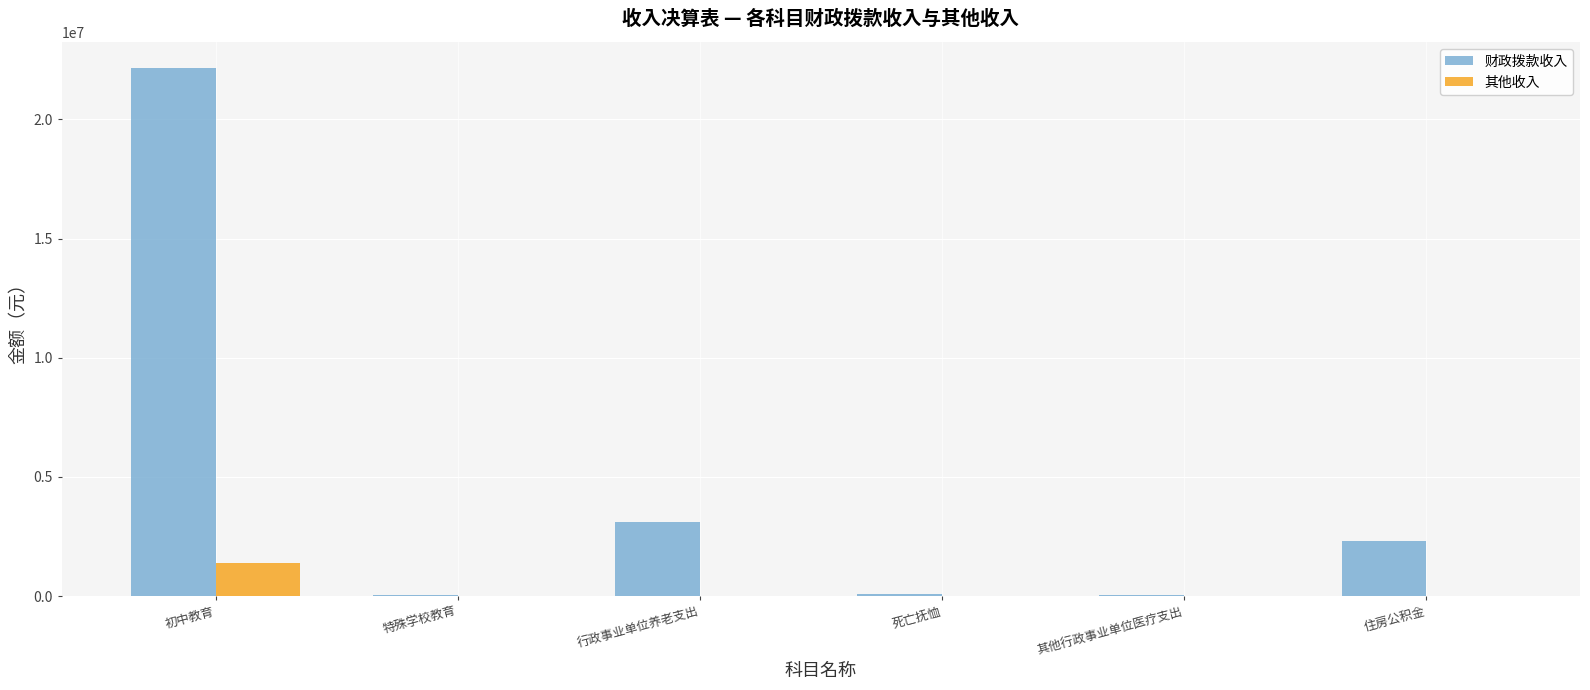

What is the sum of the 财政拨款收入 values at 住房公积金 and 特殊学校教育?

2331873.0